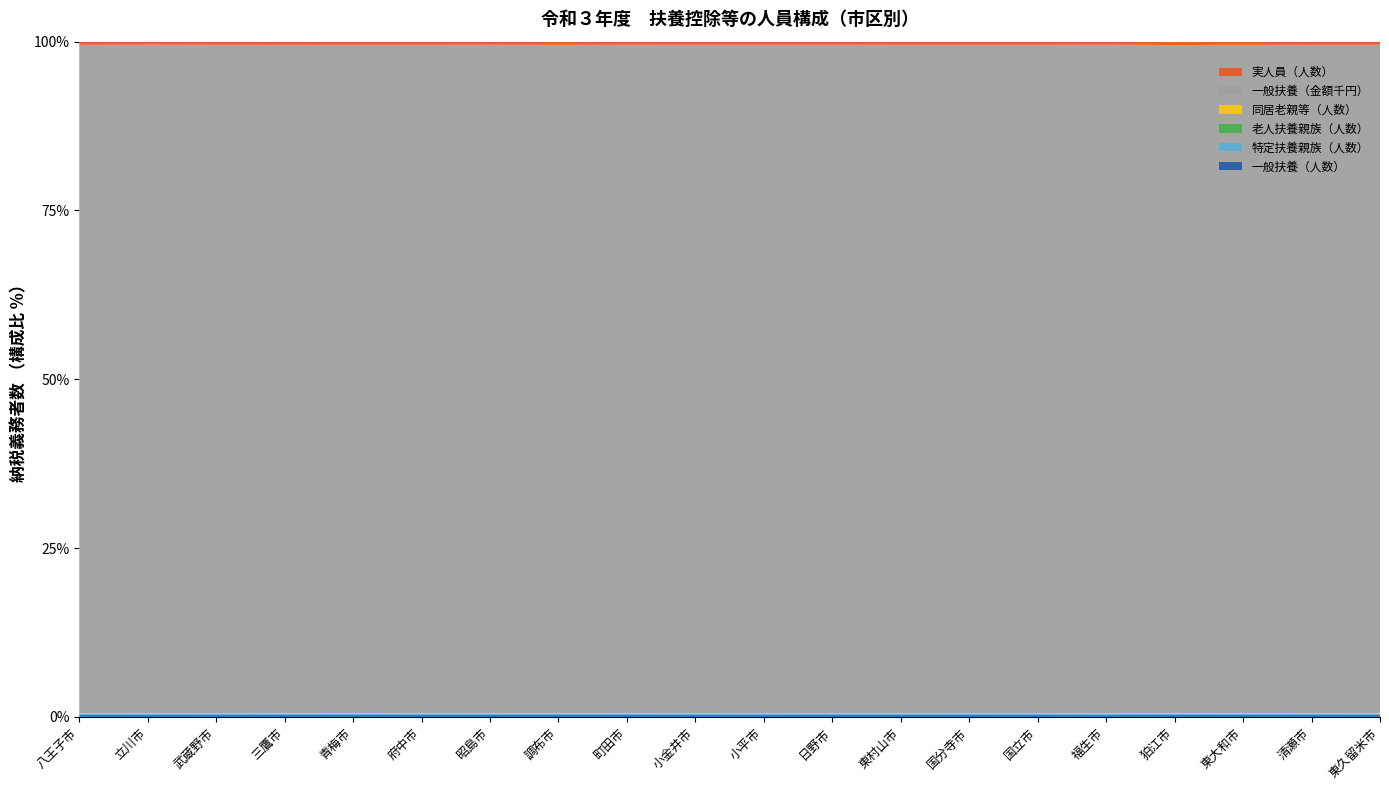

Reading left to right, what are all the values shown in this chart?

一般扶養（人数）: 八王子市=19468	立川市=6183	武蔵野市=4494	三鷹市=6080	青梅市=4545	府中市=8744	昭島市=3801	調布市=7390	町田市=15979	小金井市=4176	小平市=6762	日野市=6591	東村山市=5223	国分寺市=4286	国立市=2745	福生市=1859	狛江市=2444	東大和市=2889	清瀬市=2579	東久留米市=4268
特定扶養親族（人数）: 八王子市=12421	立川市=3674	武蔵野市=2803	三鷹市=4003	青梅市=2735	府中市=5729	昭島市=2247	調布市=4856	町田市=10420	小金井市=2798	小平市=4413	日野市=4290	東村山市=3395	国分寺市=2955	国立市=1800	福生市=1030	狛江市=1699	東大和市=1791	清瀬市=1606	東久留米市=2646
老人扶養親族（人数）: 八王子市=2356	立川市=804	武蔵野市=889	三鷹市=968	青梅市=515	府中市=1188	昭島市=459	調布市=1274	町田市=1776	小金井市=606	小平市=892	日野市=768	東村山市=706	国分寺市=671	国立市=427	福生市=233	狛江市=420	東大和市=402	清瀬市=333	東久留米市=559
同居老親等（人数）: 八王子市=4816	立川市=1388	武蔵野市=799	三鷹市=1152	青梅市=1294	府中市=1835	昭島市=917	調布市=1620	町田市=3321	小金井市=686	小平市=1344	日野市=1266	東村山市=1167	国分寺市=780	国立市=534	福生市=501	狛江市=623	東大和市=761	清瀬市=630	東久留米市=1036
一般扶養（金額千円）: 八王子市=7141860	立川市=2295810	武蔵野市=1653960	三鷹市=2210010	青梅市=1668150	府中市=3210900	昭島市=1396230	調布市=2693790	町田市=5827800	小金井市=1537140	小平市=2508000	日野市=2420220	東村山市=1920600	国分寺市=1577070	国立市=1018050	福生市=698280	狛江市=880770	東大和市=1047090	清瀬市=944130	東久留米市=1571130
実人員（人数）: 八王子市=33521	立川市=10356	武蔵野市=7691	三鷹市=10469	青梅市=7800	府中市=14978	昭島市=6388	調布市=13004	町田市=26836	小金井市=7004	小平市=11462	日野市=10970	東村山市=8951	国分寺市=7343	国立市=4747	福生市=3164	狛江市=4445	東大和市=5040	清瀬市=4446	東久留米市=7267